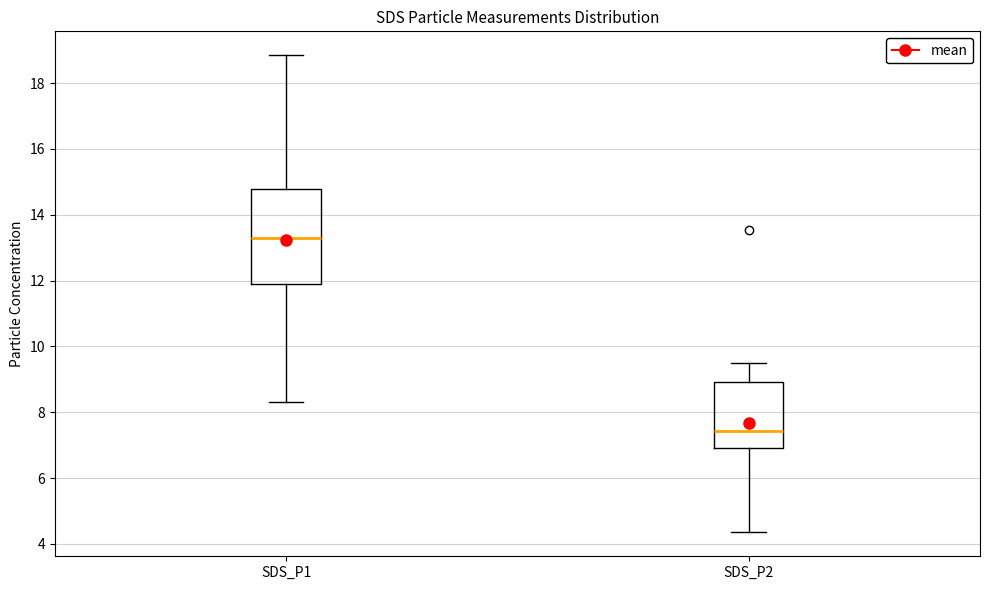

Comparing the boxes themselves (not the whiskers), which one is the tallest?

SDS_P1